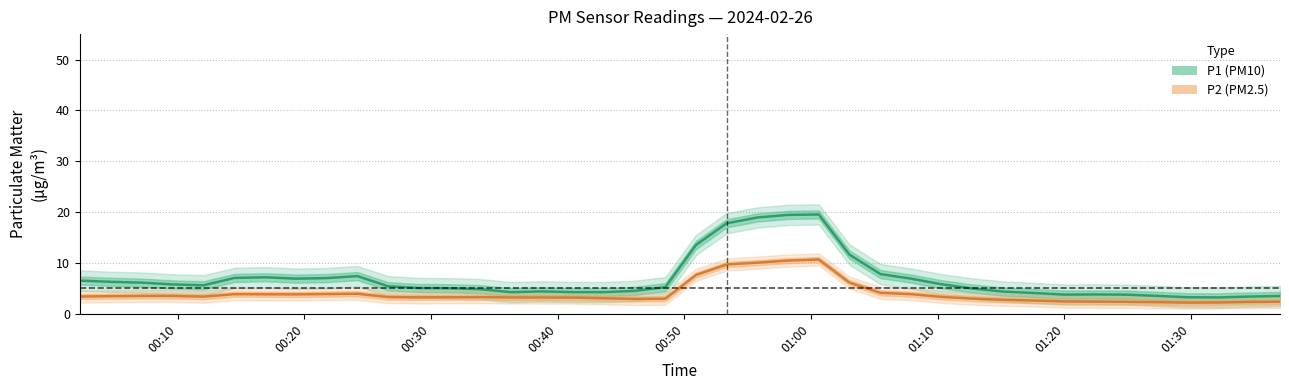

What position from the left is 00:20?

2